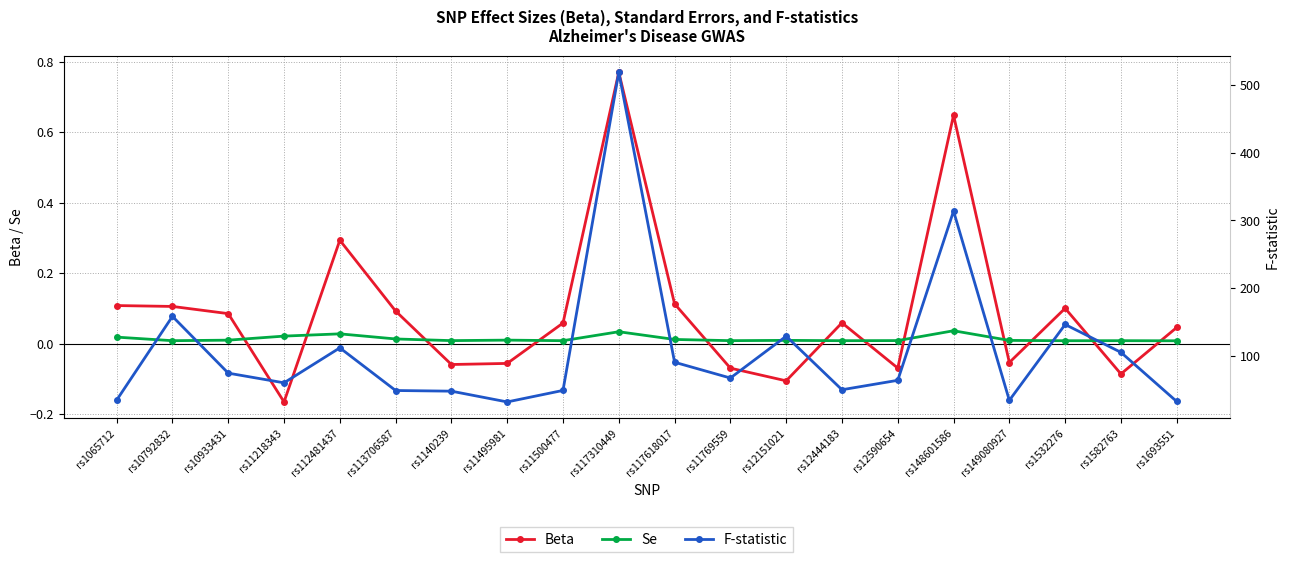

Where is the first local maximum for Beta?

rs112481437